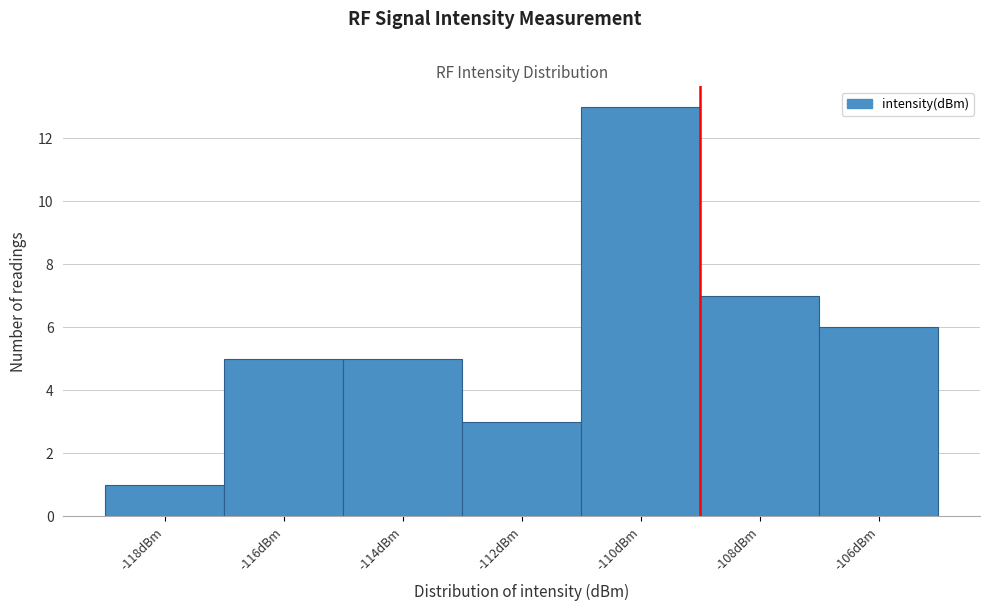

Reading left to right, transcribe all the data shown in this chart.

1	5	5	3	13	7	6